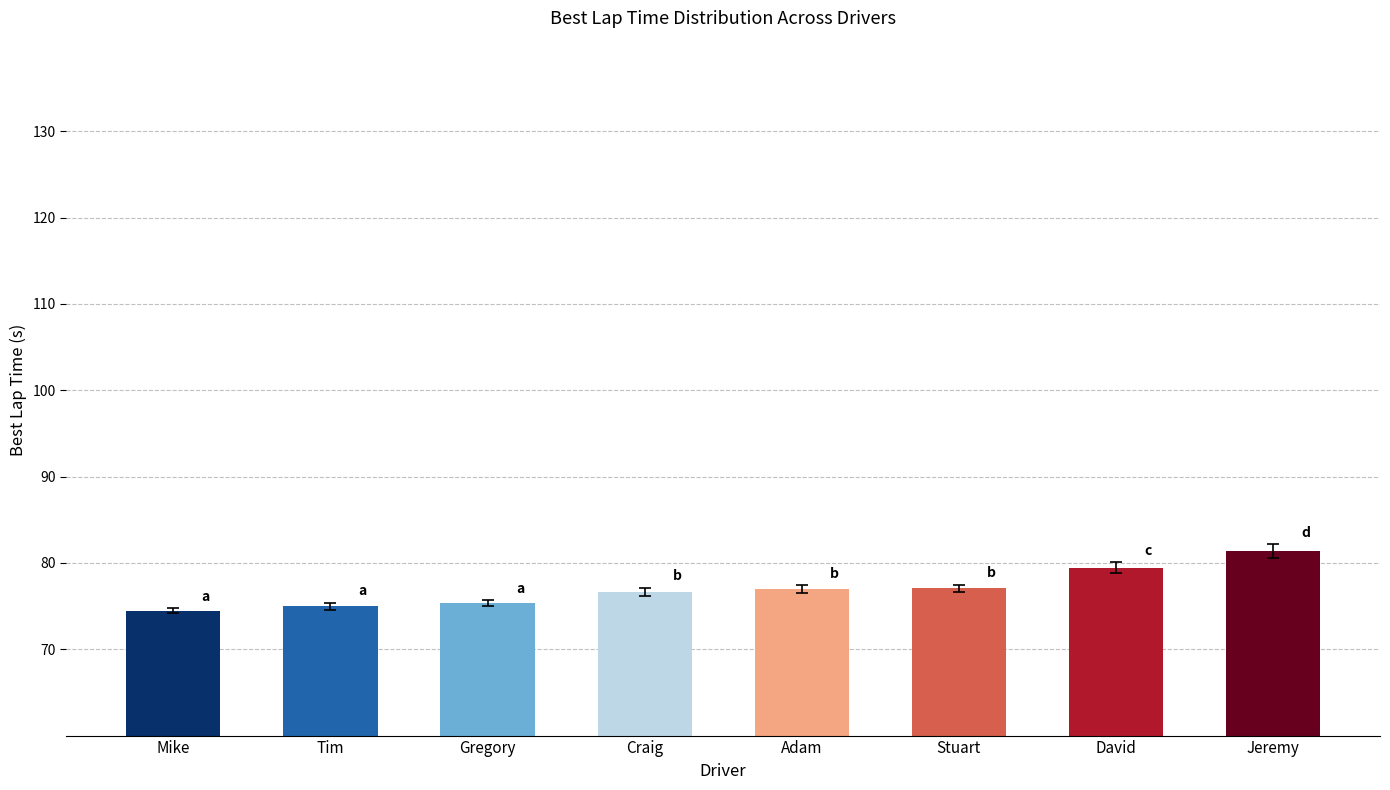

What is the sum of the values at Gregory and Tim?

150.4